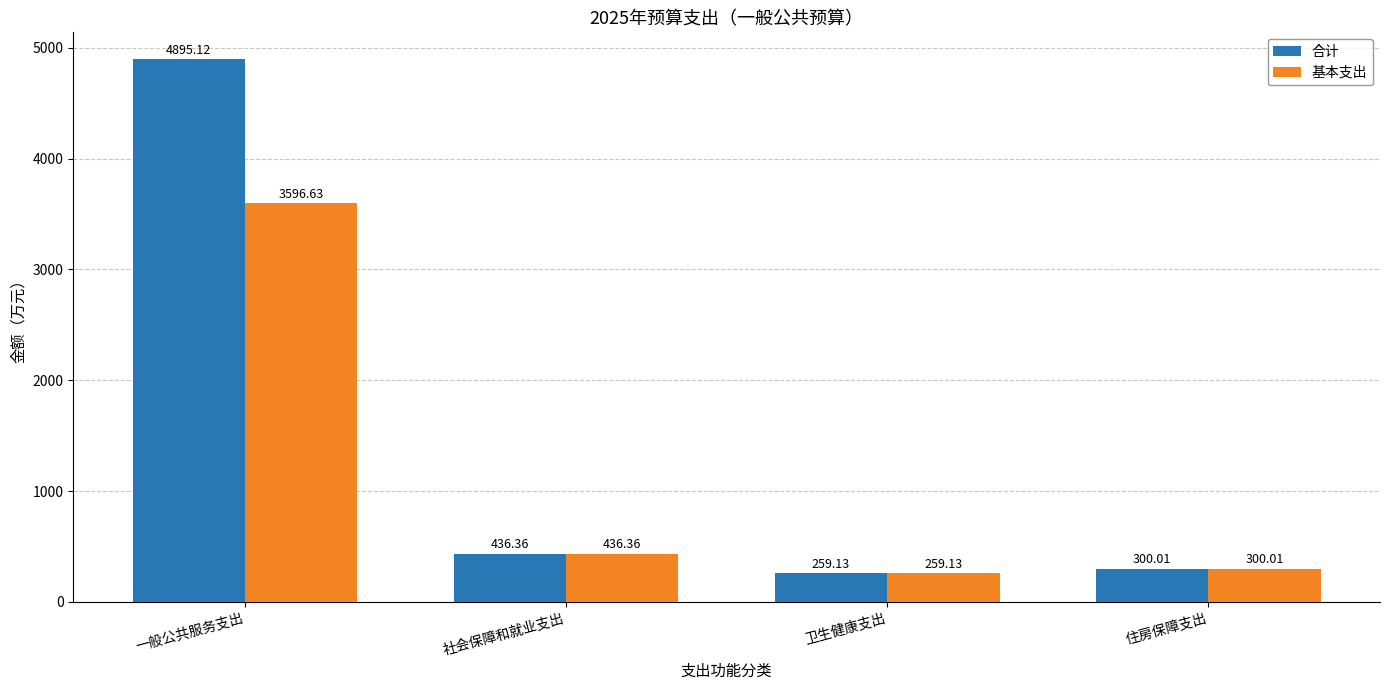

Which category has the highest value in the 合计 series?

一般公共服务支出